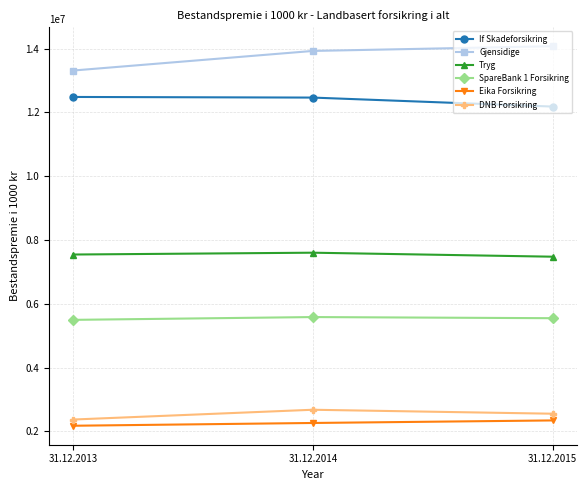

What is the spread (max minus min) of values at 31.12.2014?

11664772